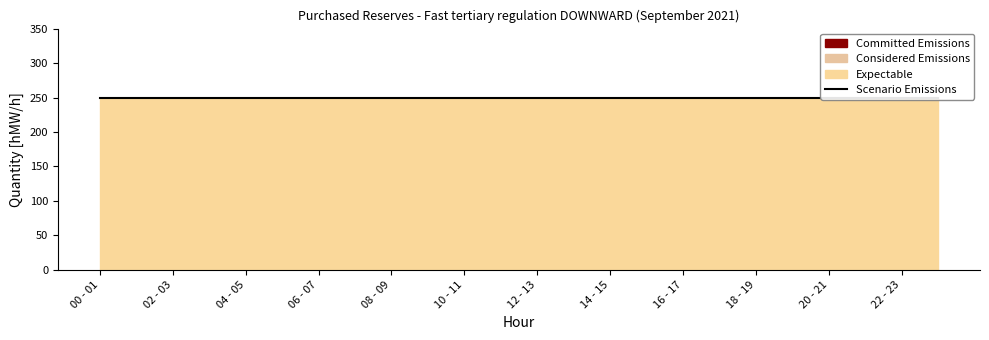

Reading left to right, list all the values displayed in this chart.

Committed Emissions: 0	0	0	0	0	0	0	0	0	0	0	0	0	0	0	0	0	0	0	0	0	0	0	0	0
Considered Emissions: 0	0	0	0	0	0	0	0	0	0	0	0	0	0	0	0	0	0	0	0	0	0	0	0	0
Expectable: 250	250	250	250	250	250	250	250	250	250	250	250	250	250	250	250	250	250	250	250	250	250	250	250	250
Scenario Emissions: 250	250	250	250	250	250	250	250	250	250	250	250	250	250	250	250	250	250	250	250	250	250	250	250	250